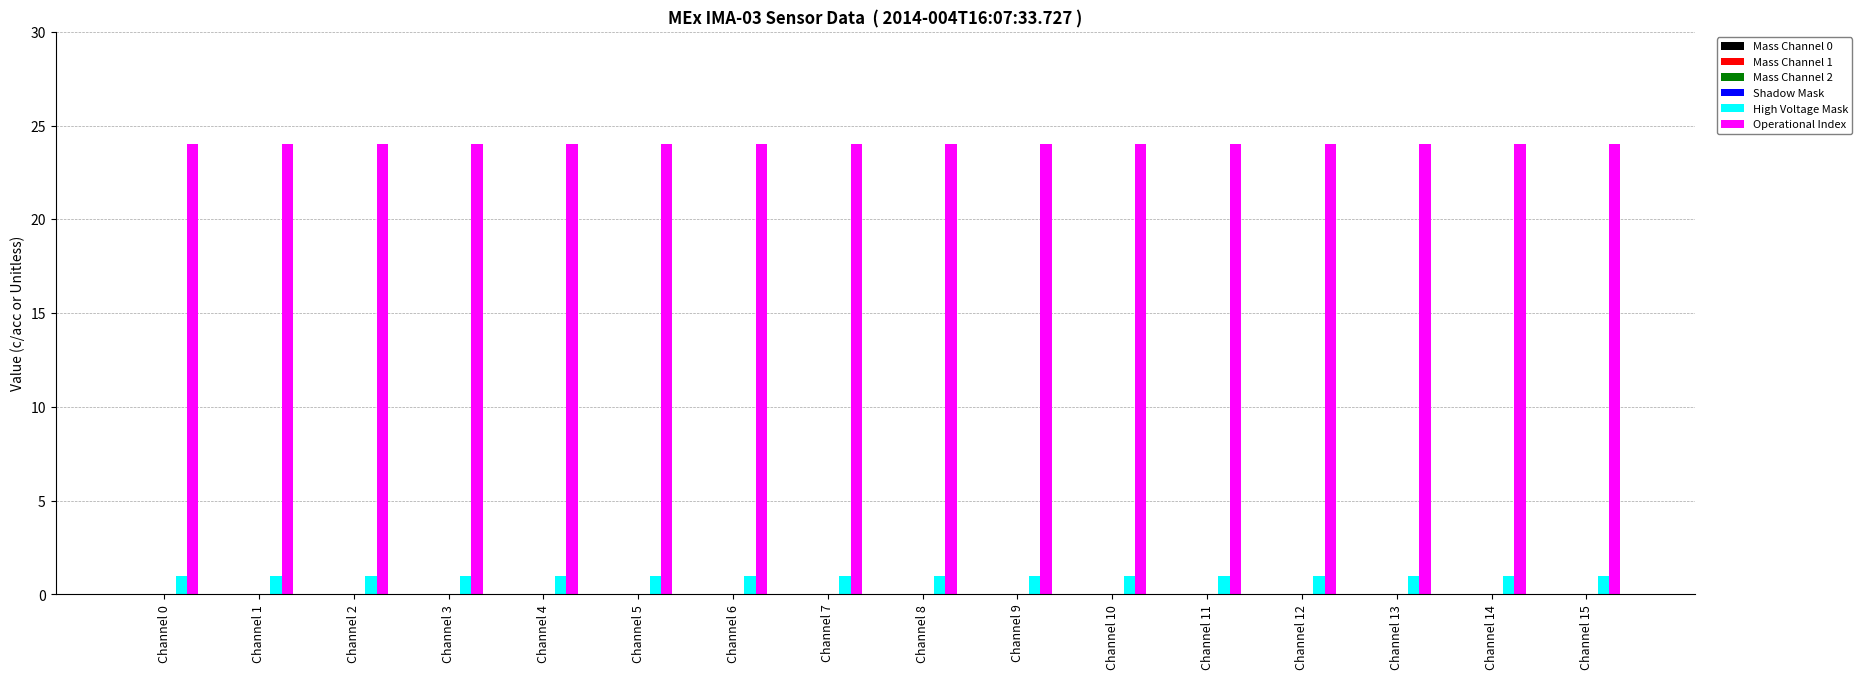

What is the spread (max minus min) of values at Channel 7?

23